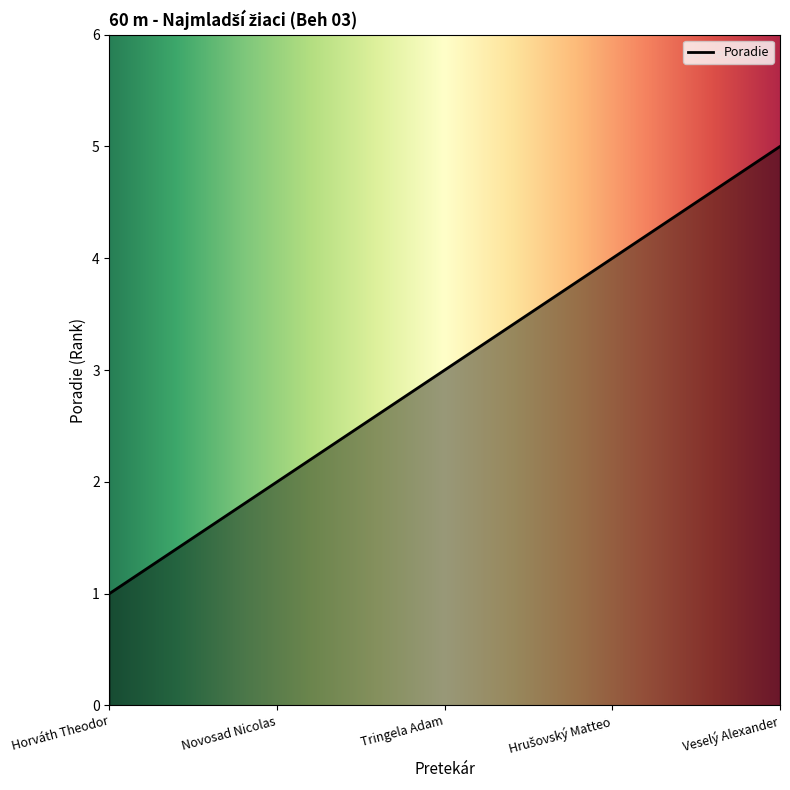

True or false: the data has more than 1 interior local peaks.

False